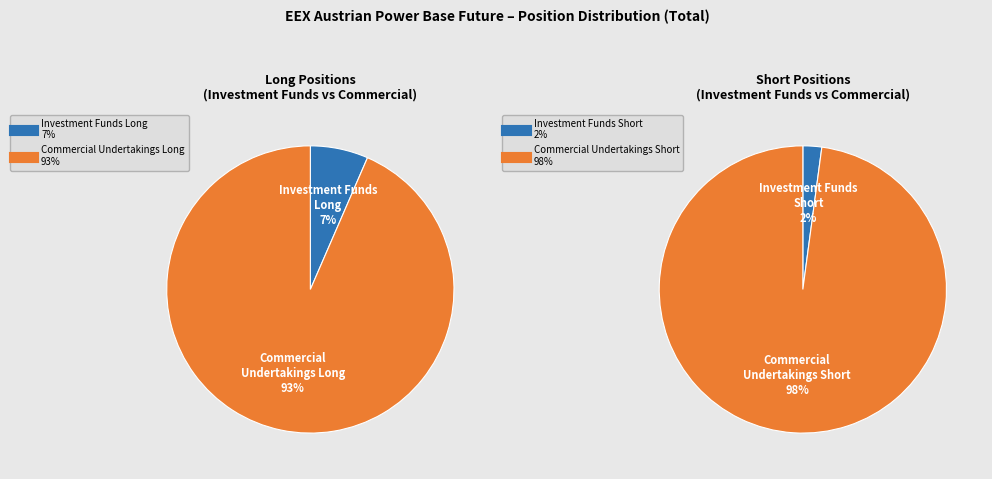

What is the largest slice in the pie chart?

Commercial Undertakings Long